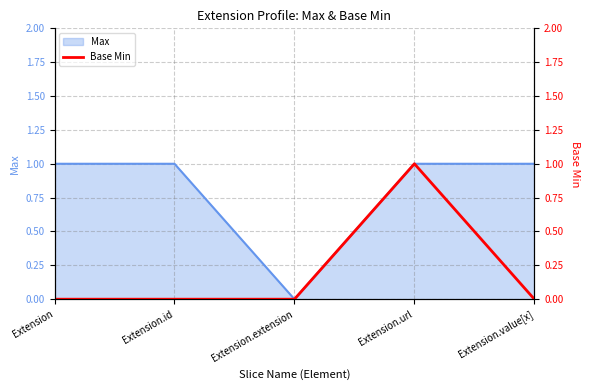

At which category does the chart reach its minimum across all series?

Extension